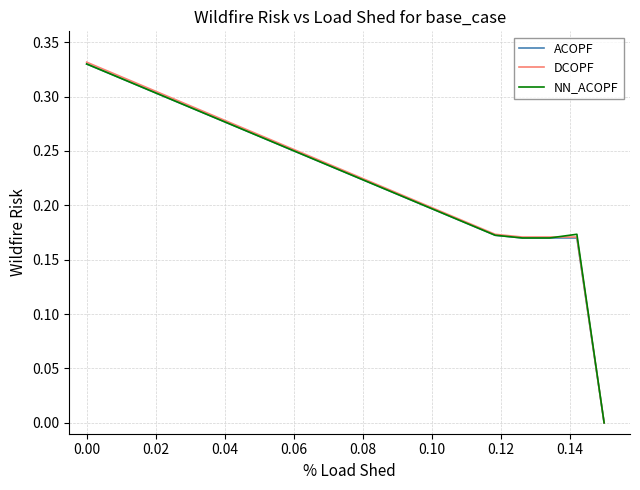

Which series has the widest spread of values?

DCOPF